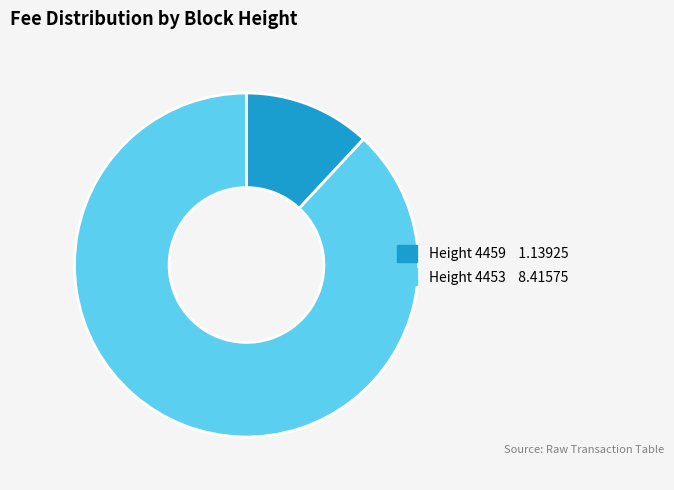

Is there a majority slice in this chart?

Yes